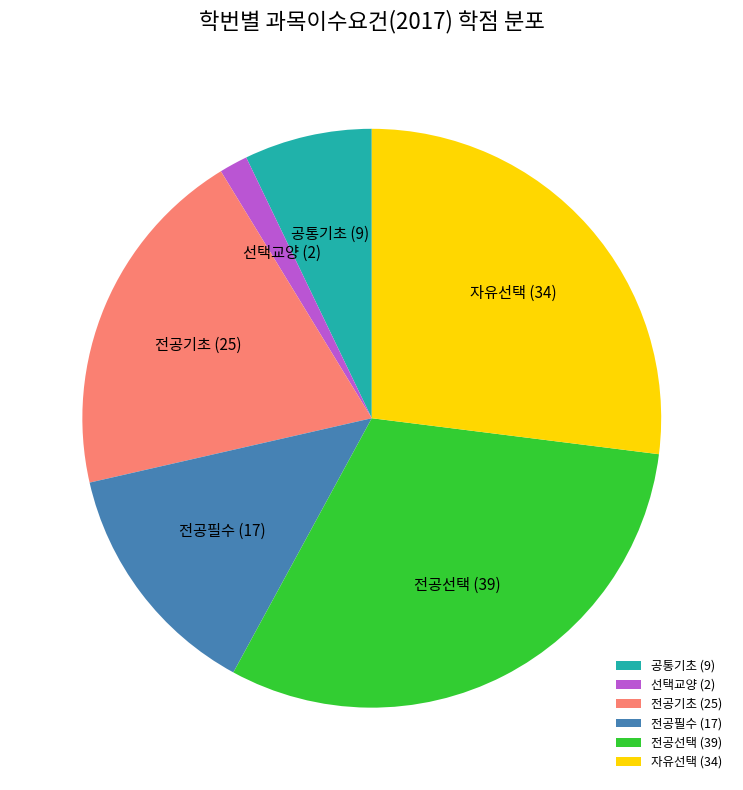

True or false: 공통기초 accounts for 21% of the total.

False